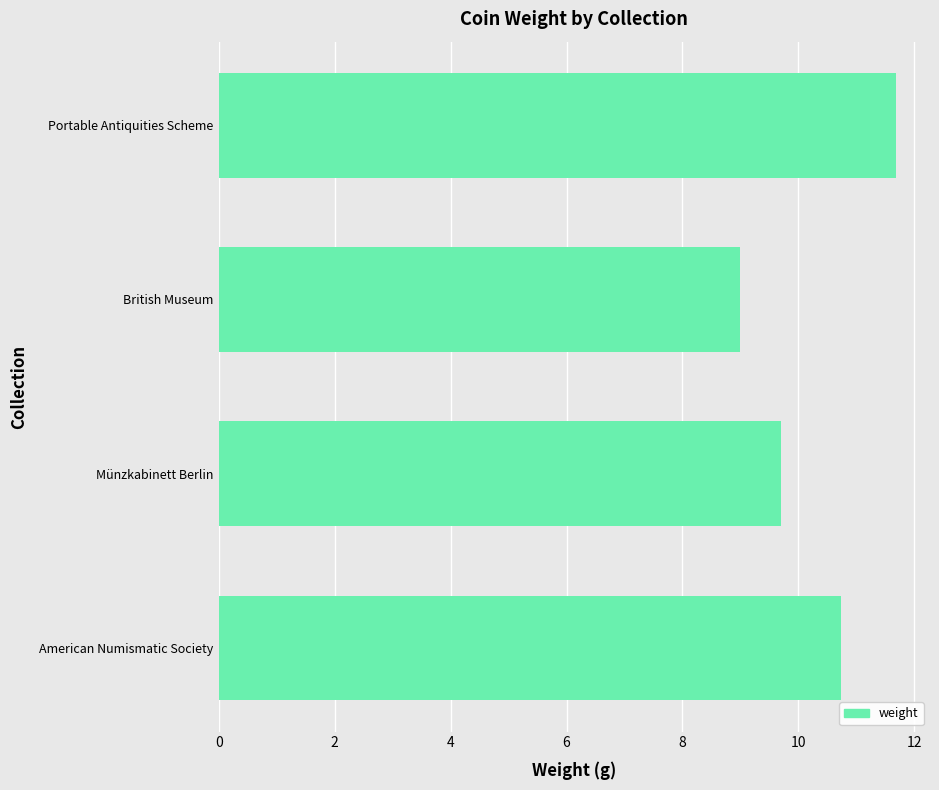

Is it true that the value at American Numismatic Society is 10.7?

True